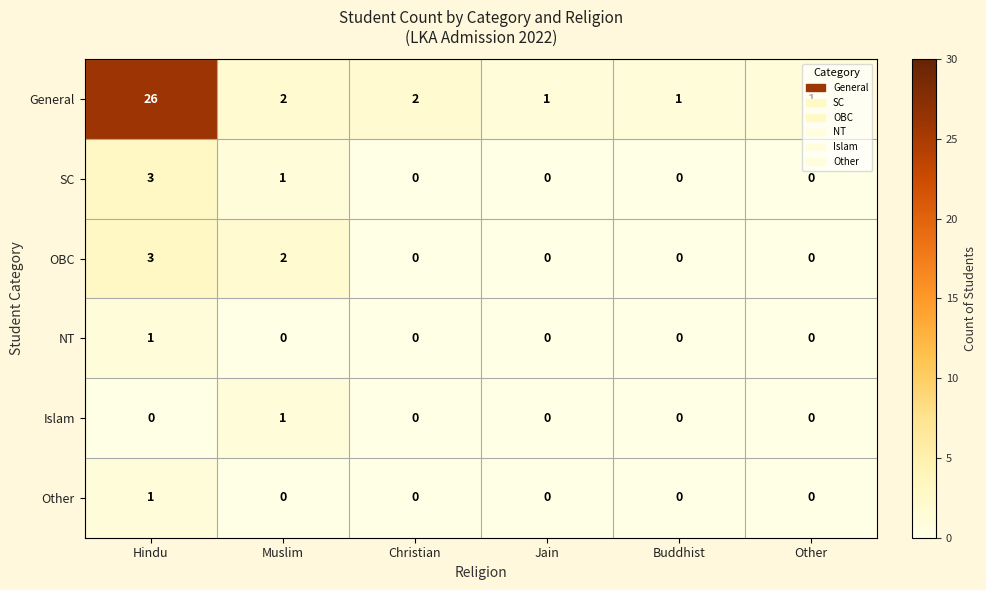

Where is SC nearest to the value 1?

Muslim